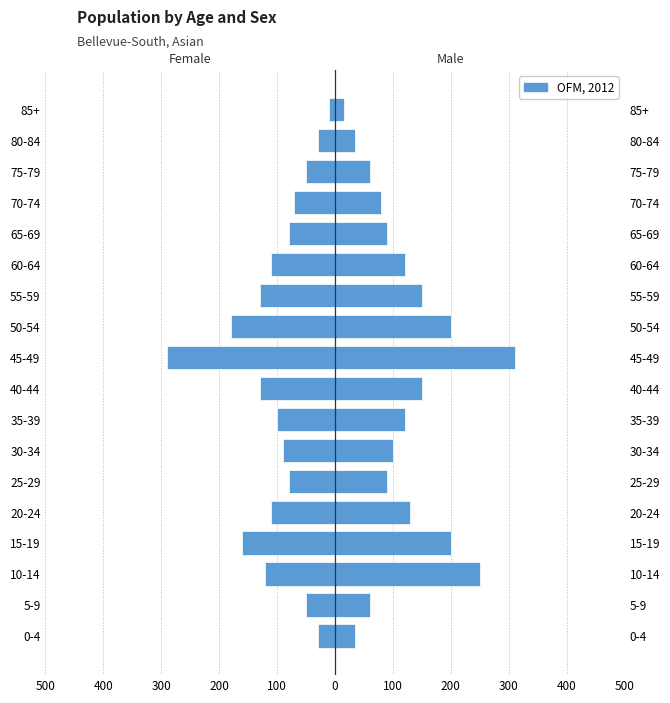

How many groups of bars are there?

18